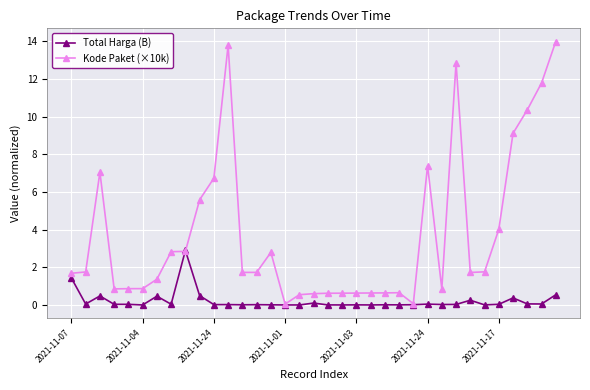

How many series are shown in this chart?

2